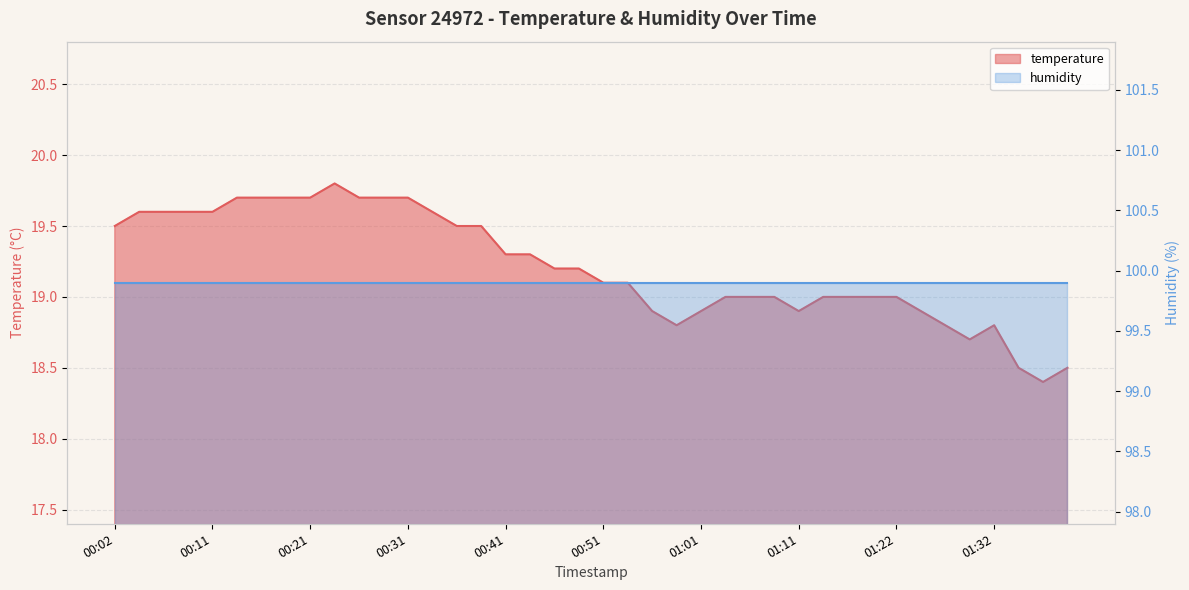

List the labels in order of value, largest first.

00:24, 00:14, 00:16, 00:19, 00:21, 00:26, 00:29, 00:31, 00:04, 00:06, 00:09, 00:11, 00:34, 00:02, 00:36, 00:39, 00:41, 00:43, 00:46, 00:48, 00:51, 00:53, 01:03, 01:06, 01:09, 01:14, 01:16, 01:19, 01:22, 00:56, 01:01, 01:11, 01:24, 00:58, 01:27, 01:32, 01:30, 01:35, 01:40, 01:37